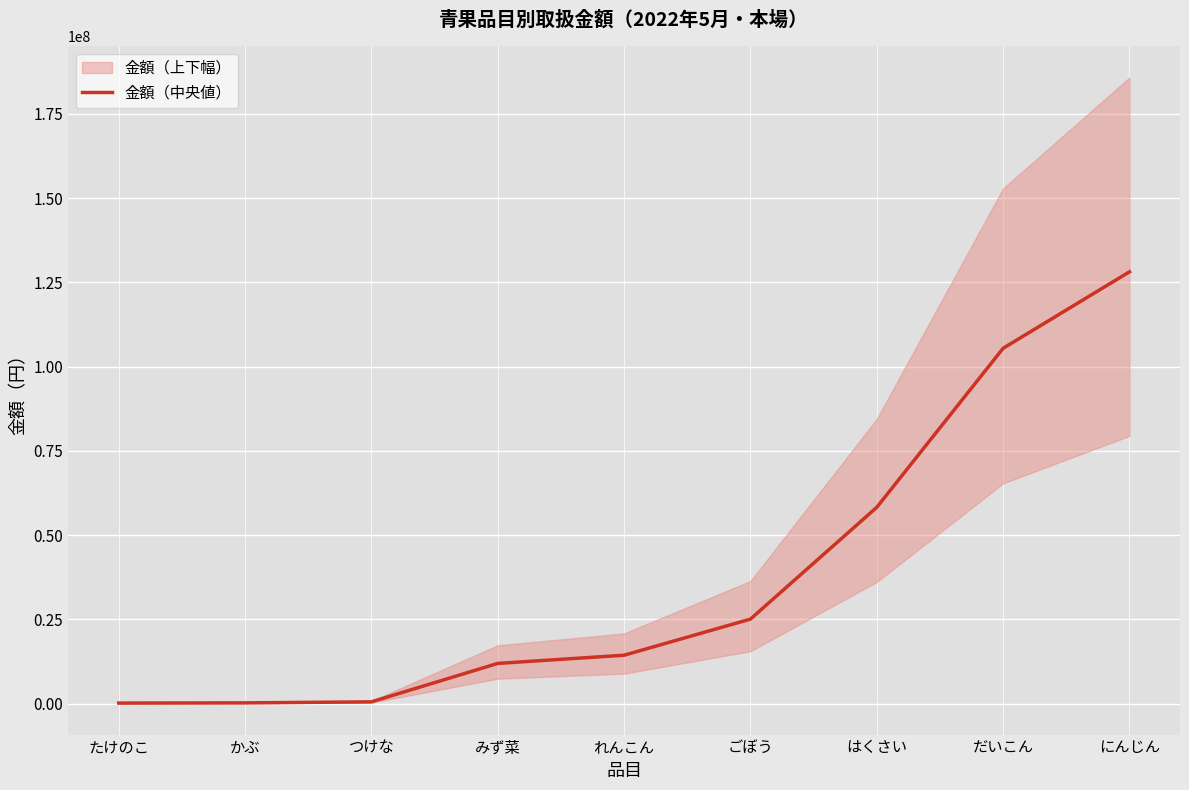

Reading right to left, extract all data points from this chart.

128157497	105460146	58264239	25086582	14371281	11938131	532656	225860	165078